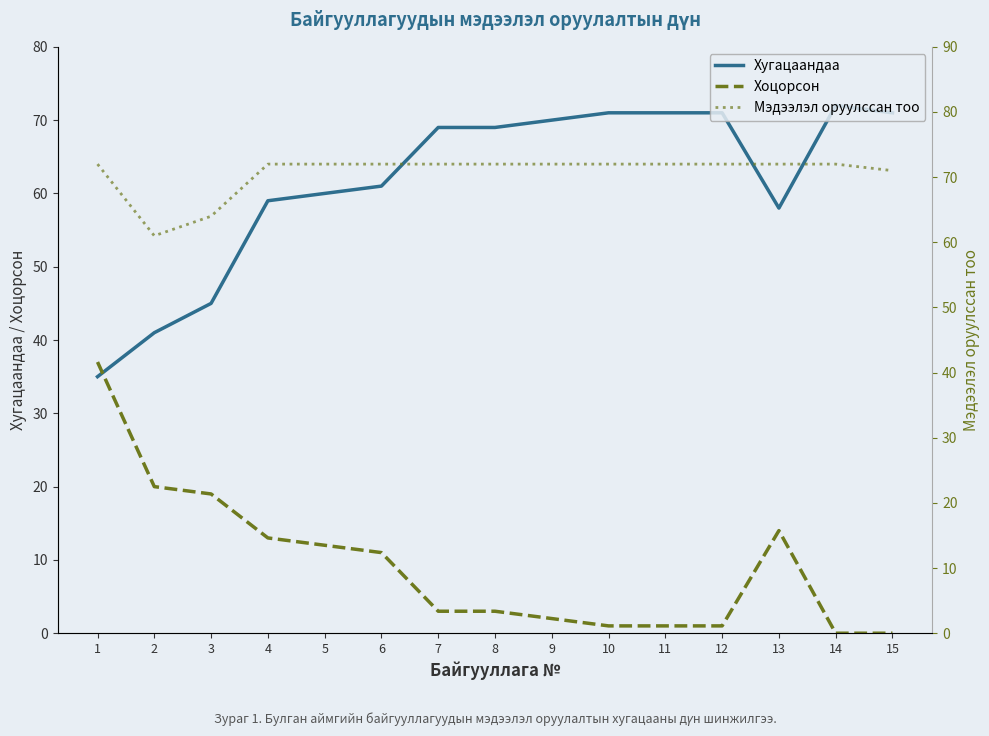

Rank the series at 2 from lowest to highest value.

Хоцорсон, Хугацаандaa, Мэдээлэл оруулcсан тоо